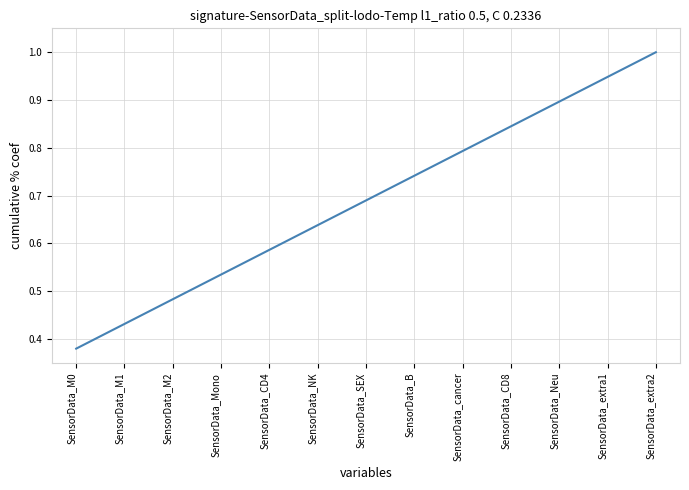

The value at SensorData_M1 is 0.6. True or false?

False